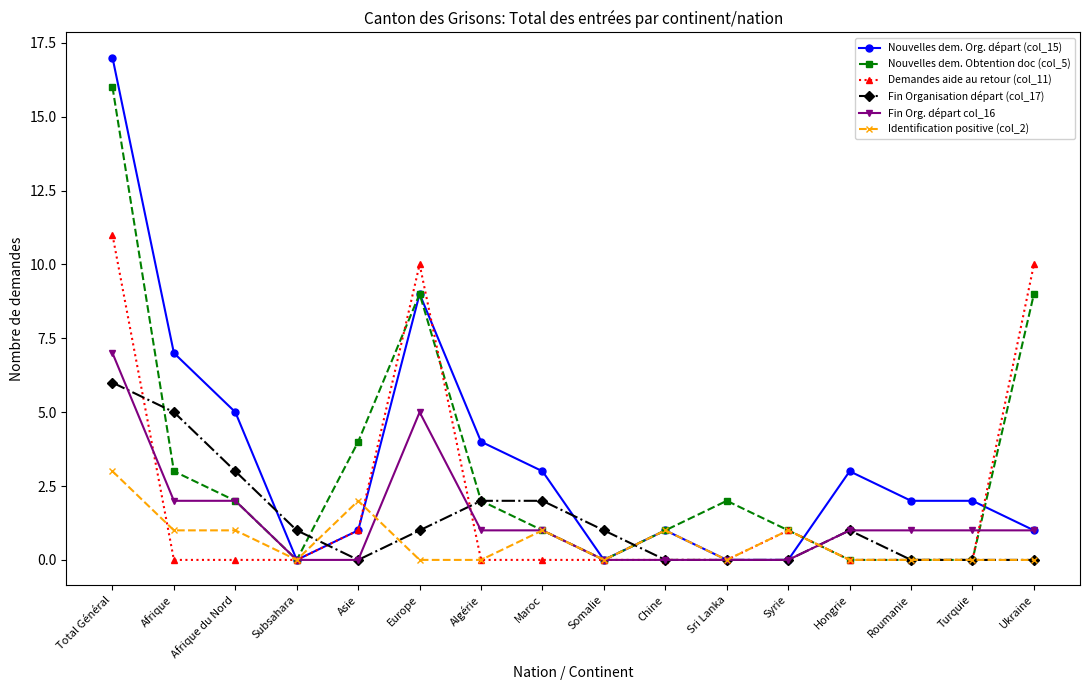

At which category does Nouvelles dem. Obtention doc (col_5) reach its first local peak?

Europe